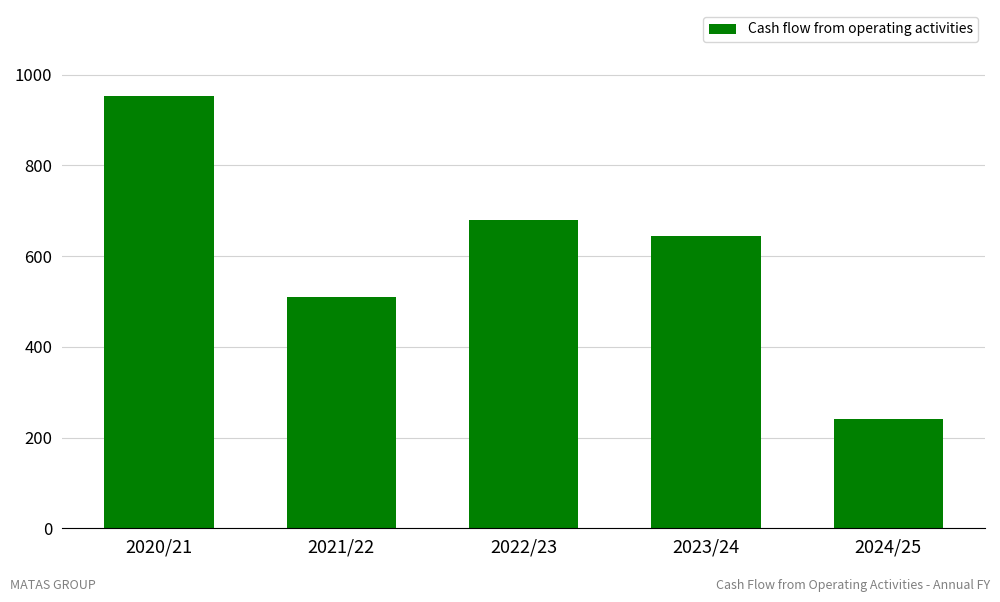

What value does the data have at 2021/22?

510.5